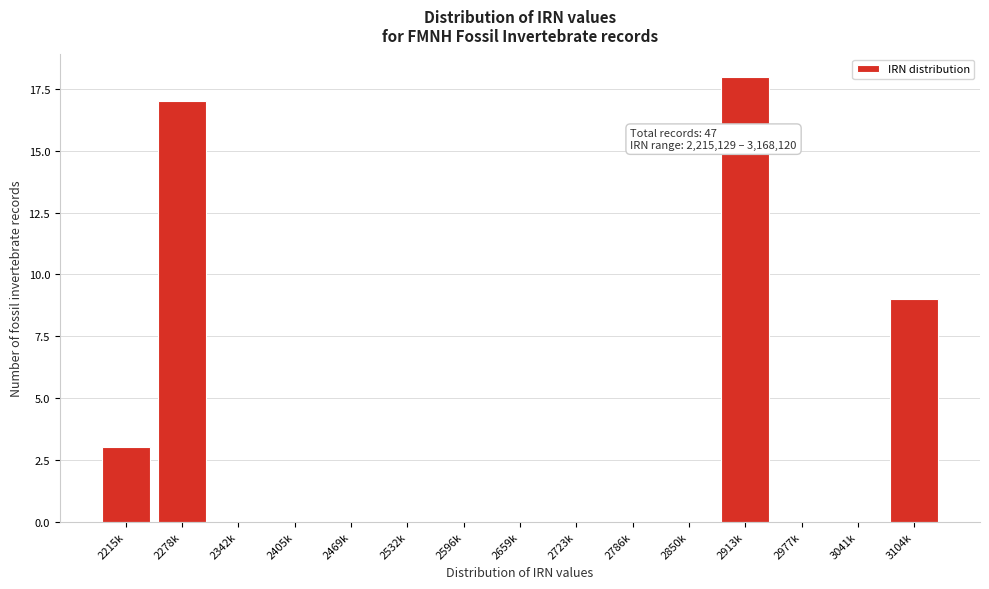

Reading right to left, transcribe all the data shown in this chart.

3104k=9	3041k=0	2977k=0	2913k=18	2850k=0	2786k=0	2723k=0	2659k=0	2596k=0	2532k=0	2469k=0	2405k=0	2342k=0	2278k=17	2215k=3